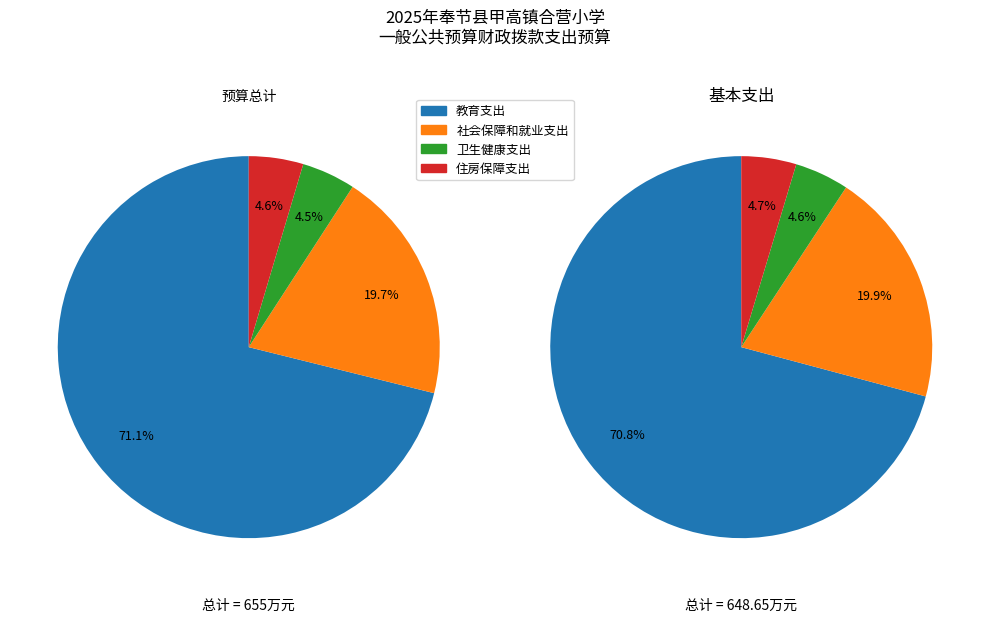

To the nearest percent, what portion does 卫生健康支出 represent?

5%